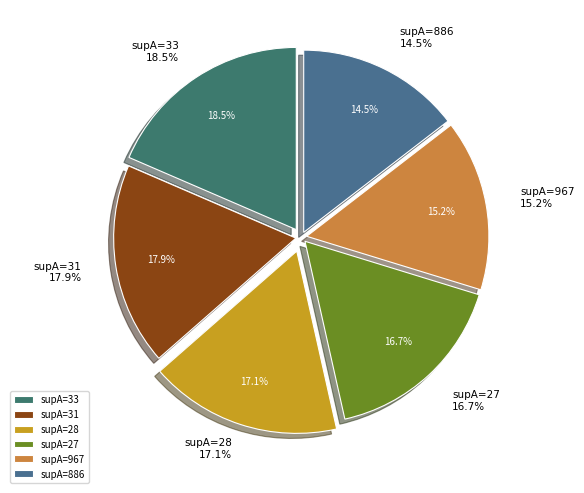

What is the smallest slice in the pie chart?

supA=886